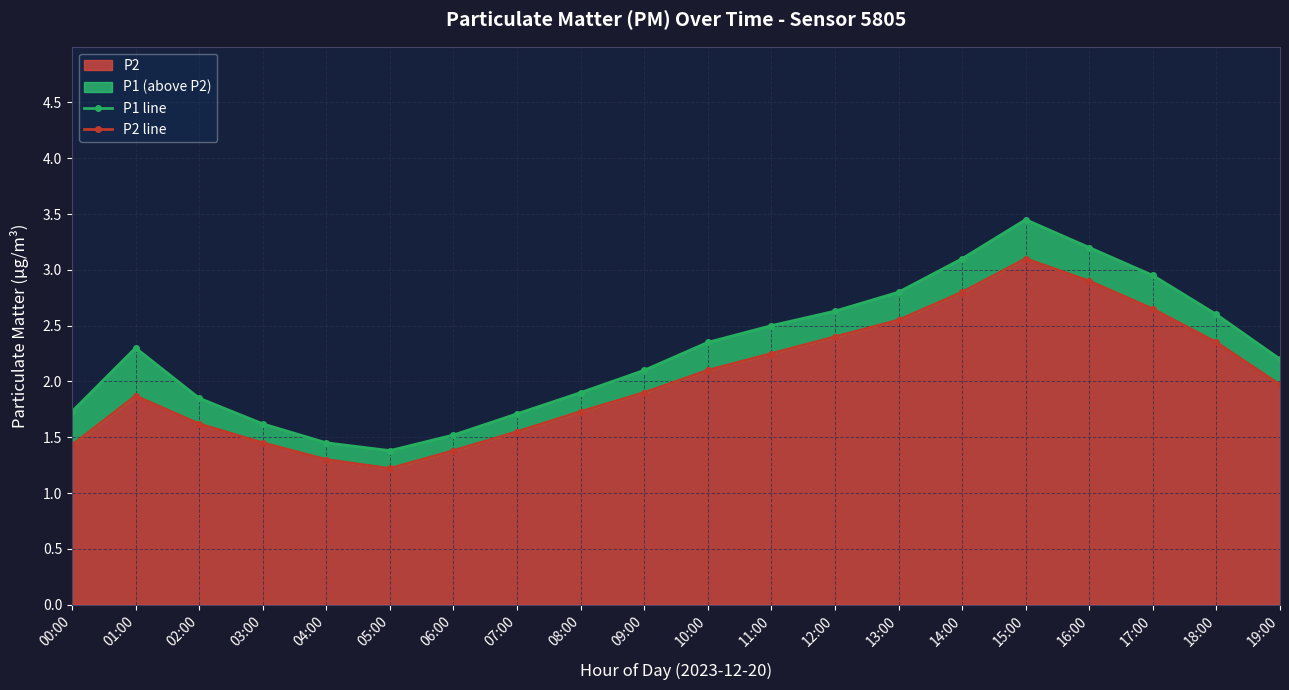

True or false: P2 line and P1 line cross at least once.

False